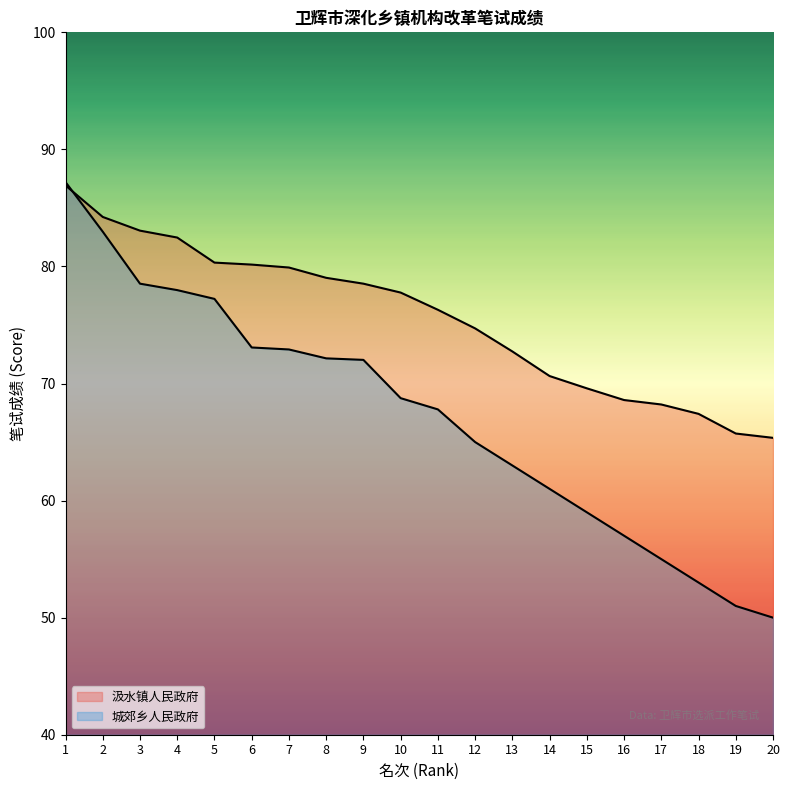

Where do 汲水镇人民政府 and 城郊乡人民政府 first cross each other?

1 and 2